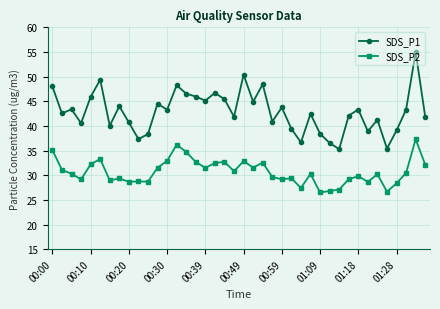

True or false: SDS_P2 has more than 2 points higher than both neighbors.

True